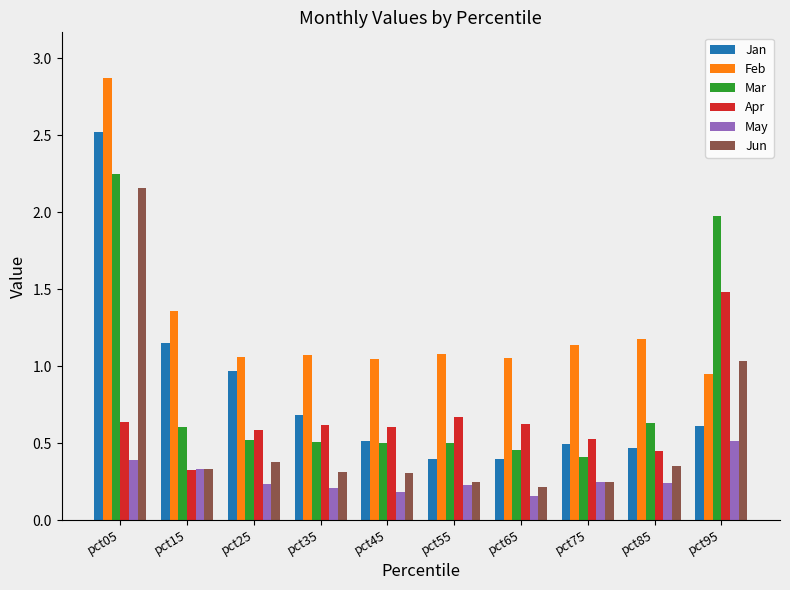

At which category is the sum across all series the highest?

pct05